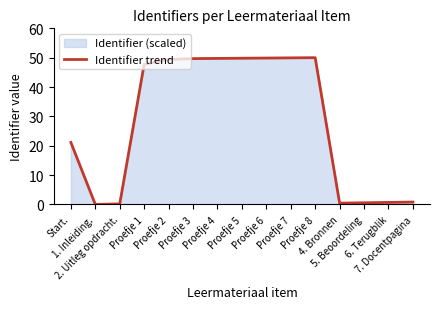

Is it true that the value at Start. is 21.1?

True